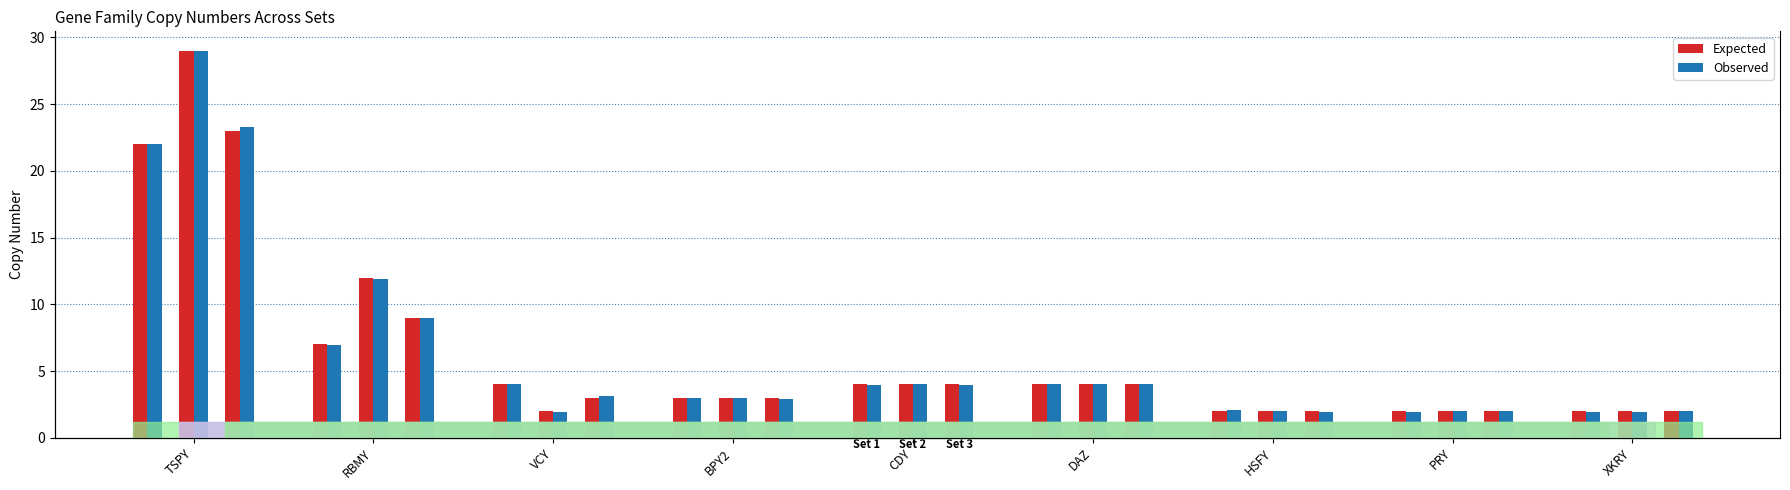

At which category does the chart reach its peak across all series?

TSPY